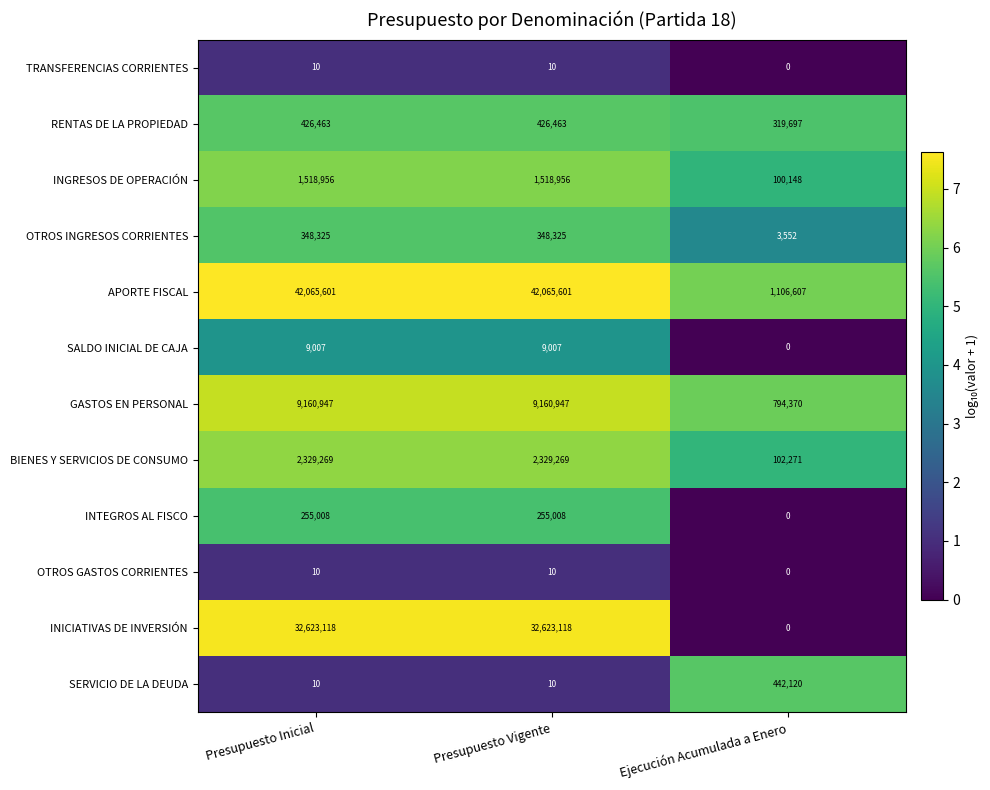

True or false: INGRESOS DE OPERACIÓN has a value of 1518956 at Presupuesto Vigente.

True